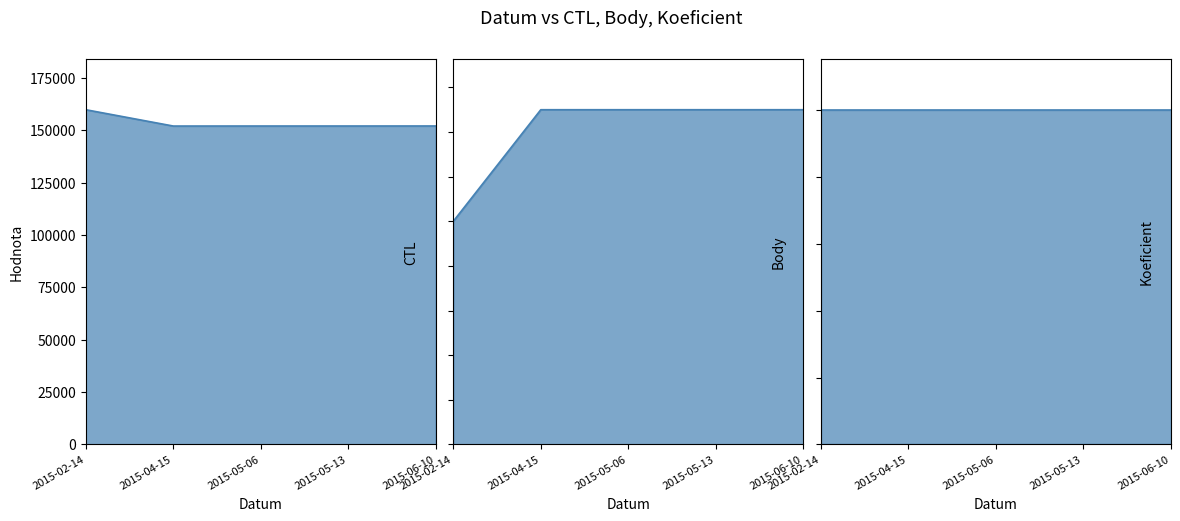

Between 2015-04-15 and 2015-05-13, which series saw the biggest shift?

CTL